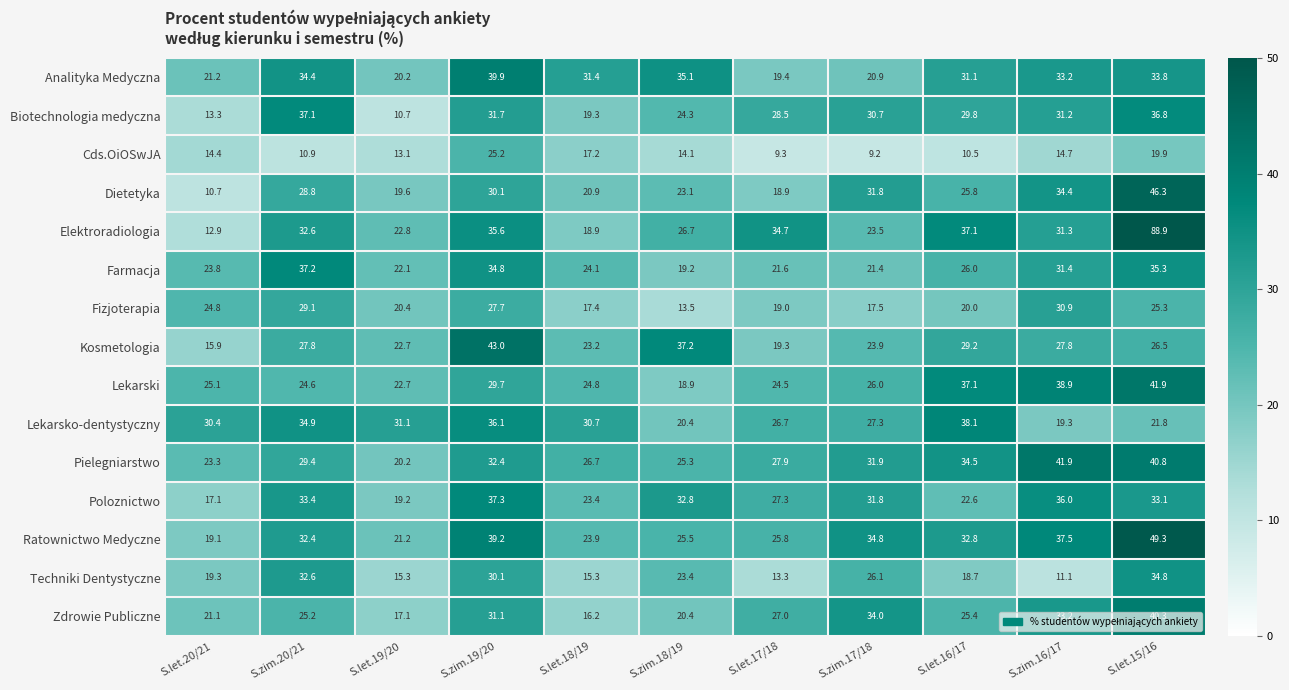

Is it true that Poloznictwo equals 14.1 at S.zim.16/17?

False